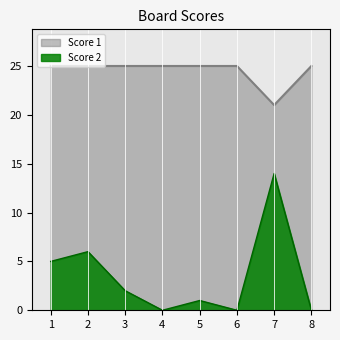

At which category is the sum across all series the highest?

7